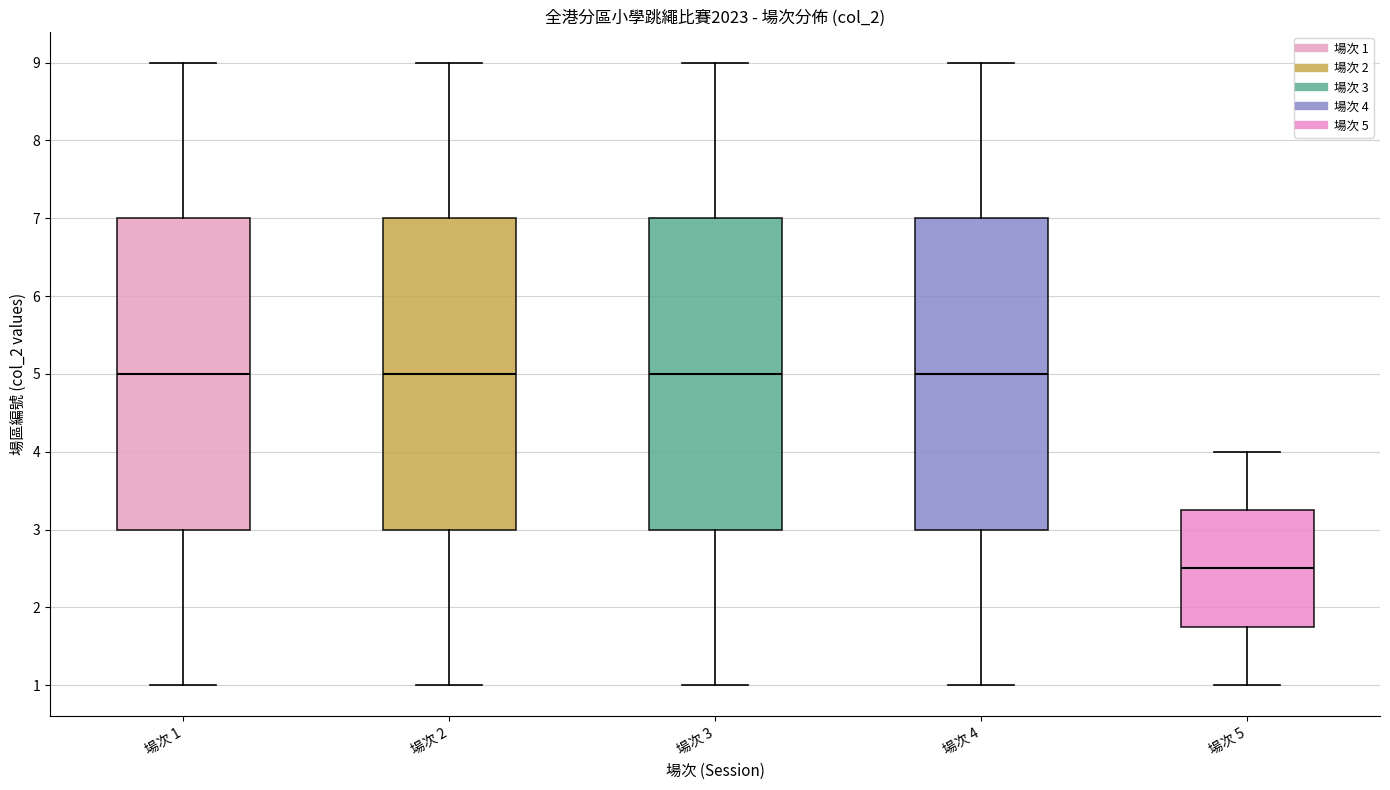

Reading left to right, transcribe this box plot: for each box, give where its median line is, the range the box spans, and where its two whiskers end, as read against the y-axis. The values are not printed on the chart, so give them approximately, as read against the axis.

場次 1: median 5.0, box 3.0 to 7.0, whiskers 1.0 to 9.0
場次 2: median 5.0, box 3.0 to 7.0, whiskers 1.0 to 9.0
場次 3: median 5.0, box 3.0 to 7.0, whiskers 1.0 to 9.0
場次 4: median 5.0, box 3.0 to 7.0, whiskers 1.0 to 9.0
場次 5: median 2.5, box 1.8 to 3.3, whiskers 1.0 to 4.0